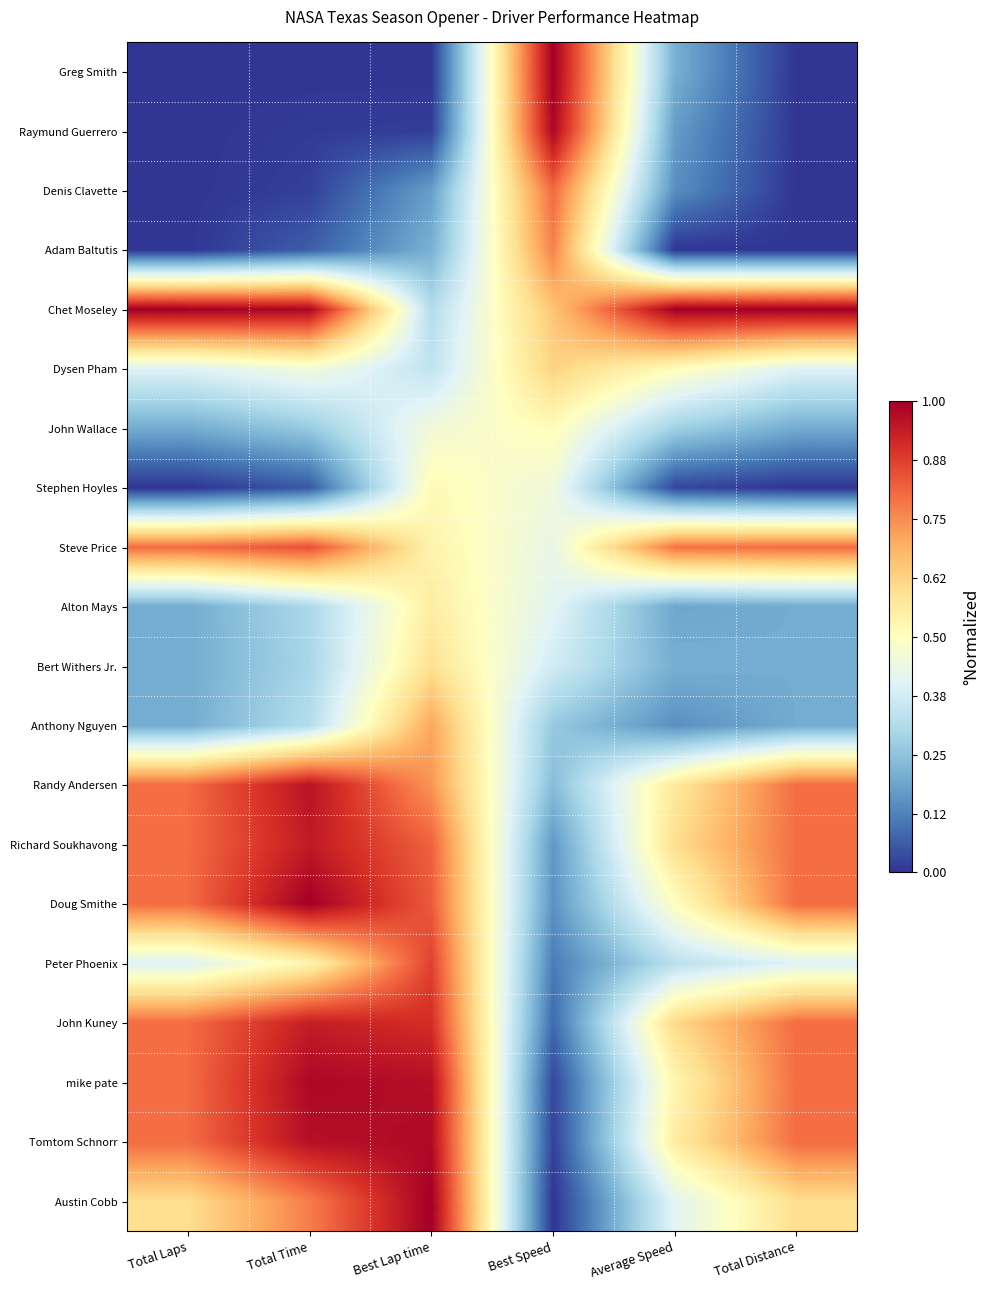

What is the greatest value displayed?

1.0